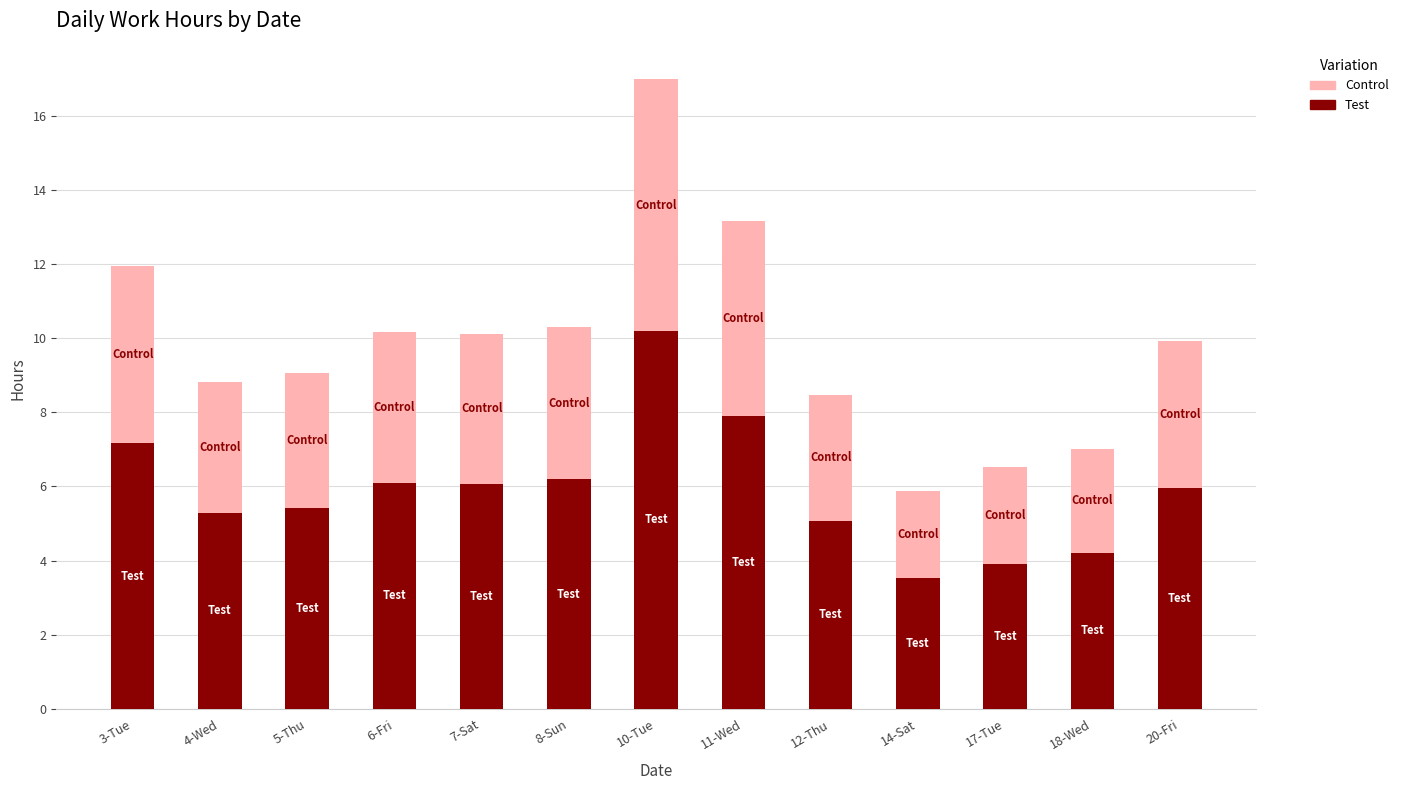

Does the chart contain any negative values?

No